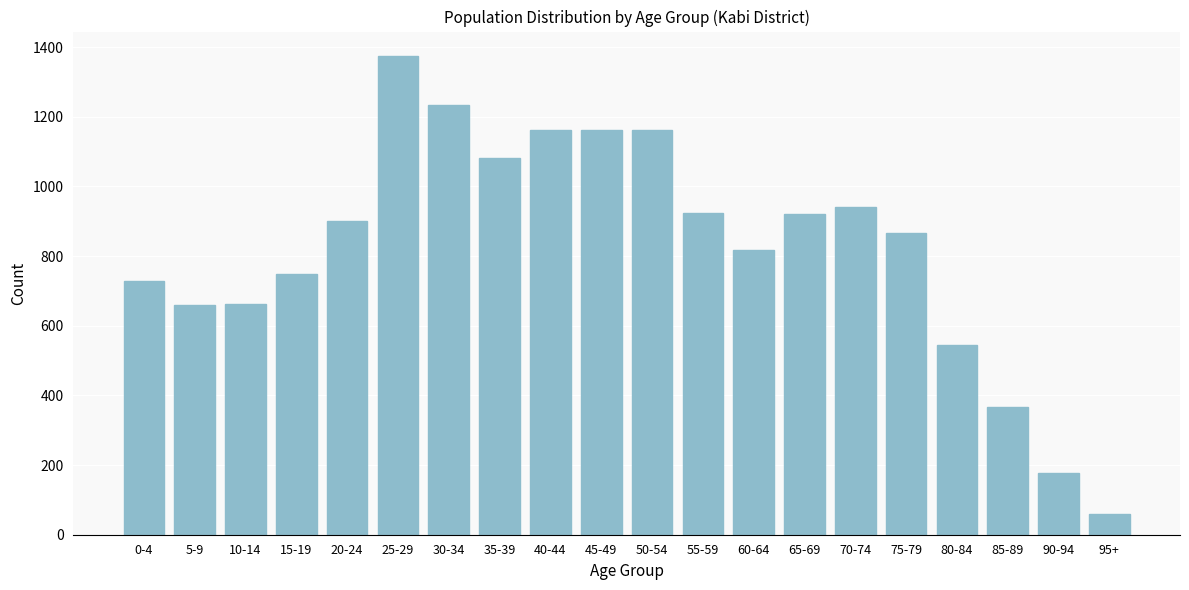

What is the label of the 20th bar from the right?

0-4